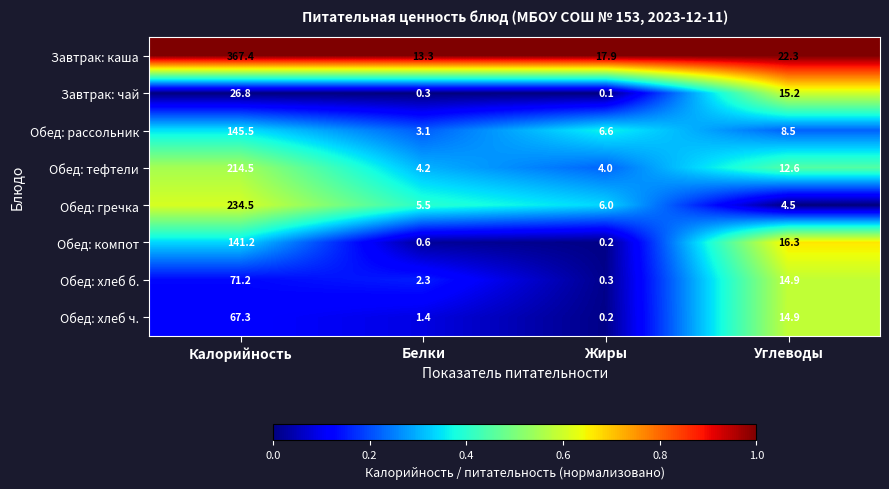

Which category has the highest value across all series?

Калорийность